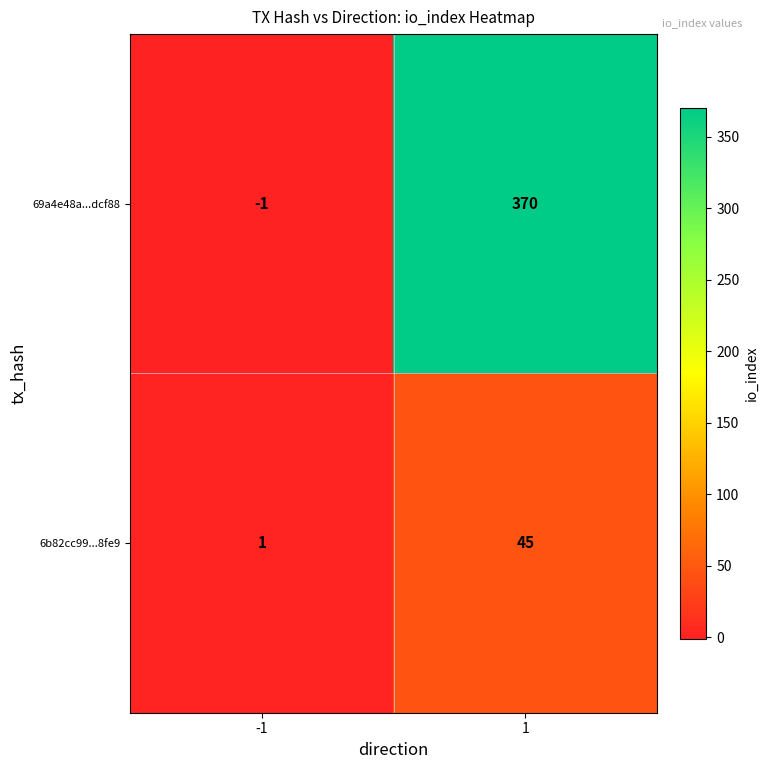

Which series has the widest spread of values?

69a4e48a...dcf88